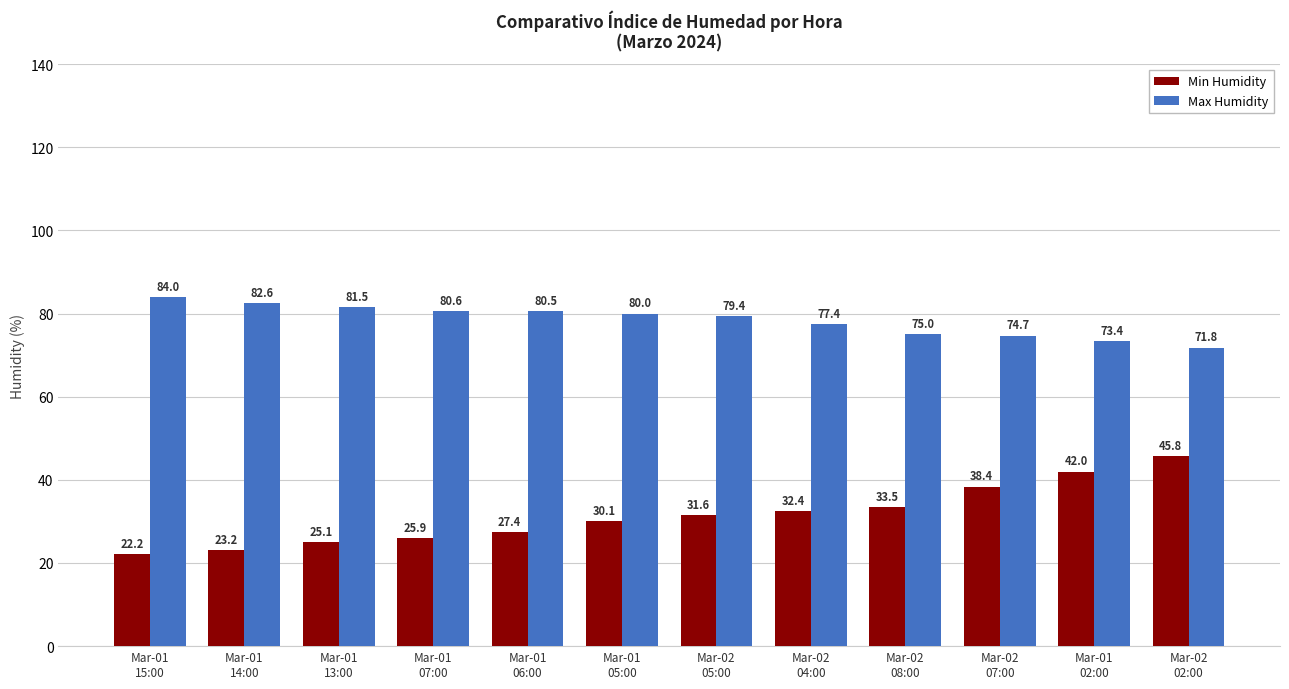

The Max Humidity series shows 77.4 at Mar-02
04:00. True or false?

True